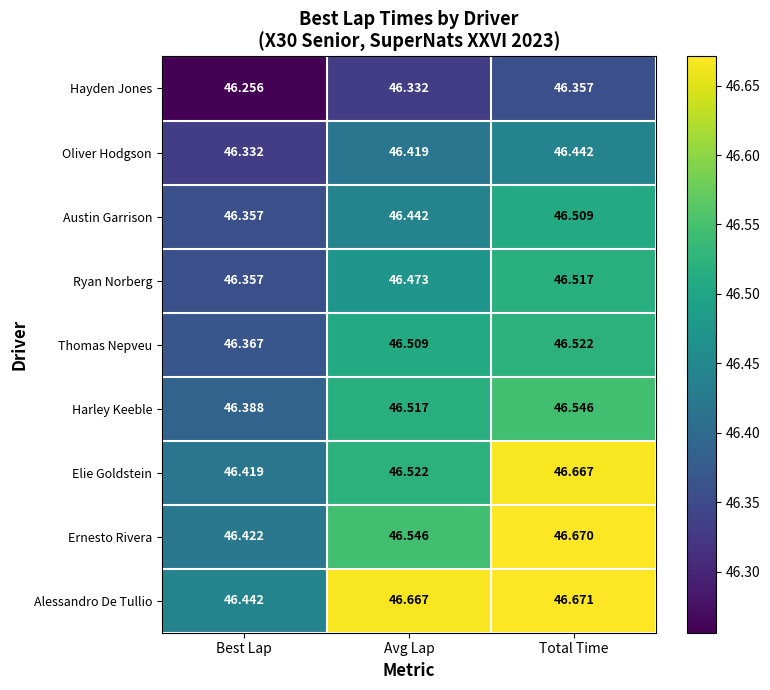

At which category is the sum across all series the highest?

Total Time